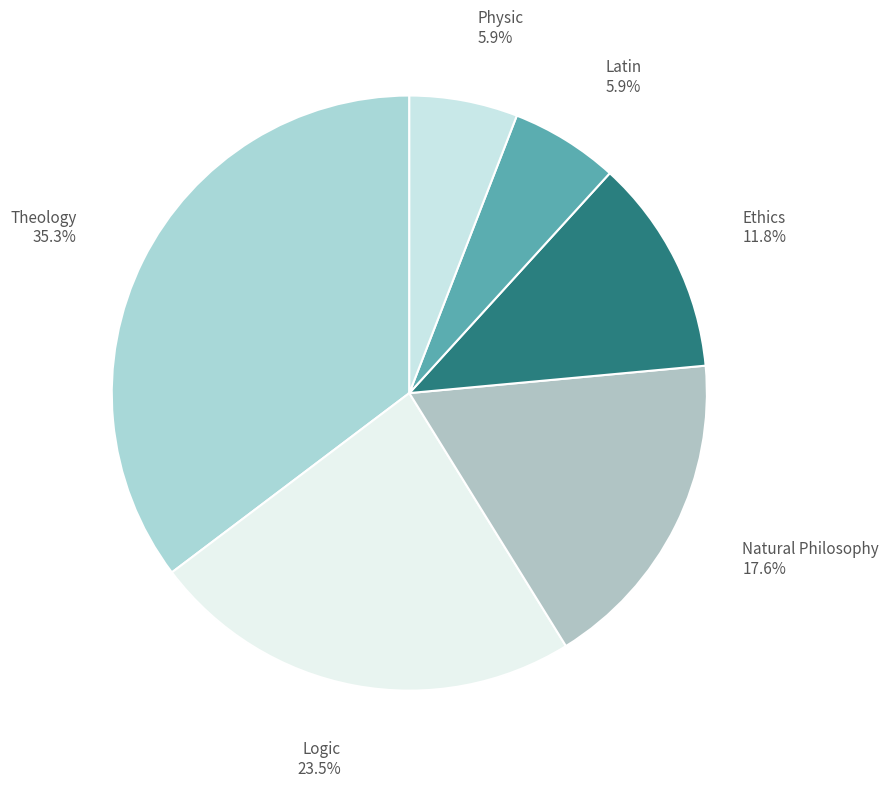

Is it true that Theology is 35% of the pie?

True